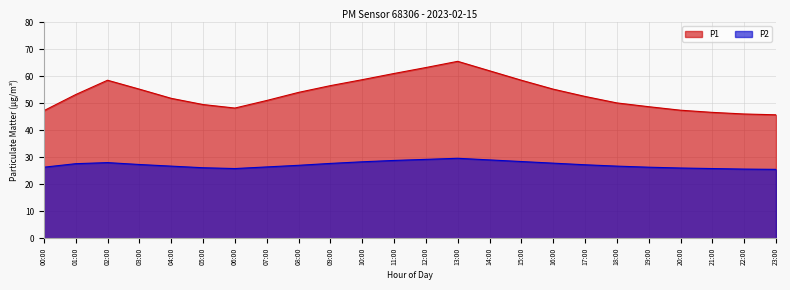

Reading right to left, list all the values displayed in this chart.

P1: 45.7	46.0	46.6	47.4	48.7	50.1	52.5	55.2	58.5	62.0	65.5	63.2	61.0	58.7	56.5	54.0	51.0	48.2	49.5	51.8	55.2	58.5	53.2	47.2
P2: 25.5	25.6	25.8	26.0	26.3	26.7	27.2	27.8	28.4	29.0	29.6	29.2	28.8	28.3	27.7	27.0	26.4	25.8	26.1	26.7	27.3	28.0	27.6	26.3